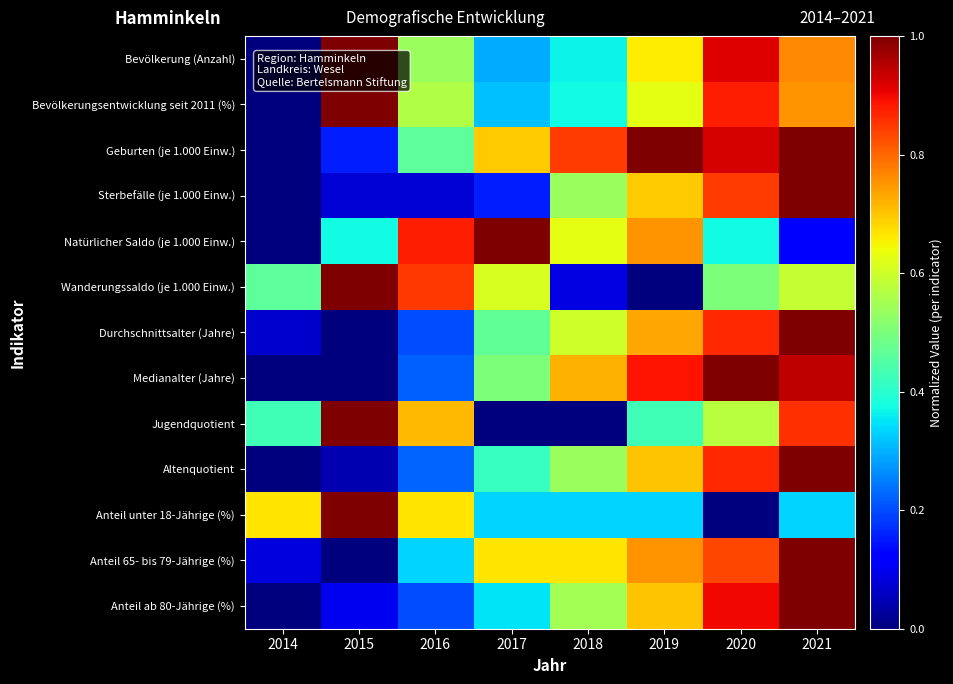

Reading left to right, extract all data points from this chart.

Bevölkerung (Anzahl): 2014=0.0	2015=1.0	2016=0.5	2017=0.3	2018=0.4	2019=0.7	2020=0.9	2021=0.8
Bevölkerungsentwicklung seit 2011 (%): 2014=0.0	2015=1.0	2016=0.6	2017=0.3	2018=0.4	2019=0.6	2020=0.9	2021=0.8
Geburten (je 1.000 Einw.): 2014=0.0	2015=0.2	2016=0.5	2017=0.7	2018=0.8	2019=1.0	2020=0.9	2021=1.0
Sterbefälle (je 1.000 Einw.): 2014=0.0	2015=0.1	2016=0.1	2017=0.2	2018=0.5	2019=0.7	2020=0.8	2021=1.0
Natürlicher Saldo (je 1.000 Einw.): 2014=0.0	2015=0.4	2016=0.9	2017=1.0	2018=0.6	2019=0.8	2020=0.4	2021=0.1
Wanderungssaldo (je 1.000 Einw.): 2014=0.5	2015=1.0	2016=0.8	2017=0.6	2018=0.1	2019=0.0	2020=0.5	2021=0.6
Durchschnittsalter (Jahre): 2014=0.1	2015=0.0	2016=0.2	2017=0.5	2018=0.6	2019=0.7	2020=0.9	2021=1.0
Medianalter (Jahre): 2014=0.0	2015=0.0	2016=0.2	2017=0.5	2018=0.7	2019=0.9	2020=1.0	2021=0.9
Jugendquotient: 2014=0.4	2015=1.0	2016=0.7	2017=0.0	2018=0.0	2019=0.4	2020=0.6	2021=0.9
Altenquotient: 2014=0.0	2015=0.0	2016=0.2	2017=0.4	2018=0.5	2019=0.7	2020=0.9	2021=1.0
Anteil unter 18-Jährige (%): 2014=0.7	2015=1.0	2016=0.7	2017=0.3	2018=0.3	2019=0.3	2020=0.0	2021=0.3
Anteil 65- bis 79-Jährige (%): 2014=0.1	2015=0.0	2016=0.3	2017=0.7	2018=0.7	2019=0.8	2020=0.8	2021=1.0
Anteil ab 80-Jährige (%): 2014=0.0	2015=0.1	2016=0.2	2017=0.4	2018=0.6	2019=0.7	2020=0.9	2021=1.0